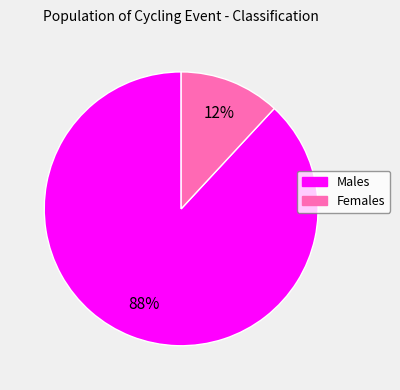

To the nearest percent, what is the average slice percentage?

50%